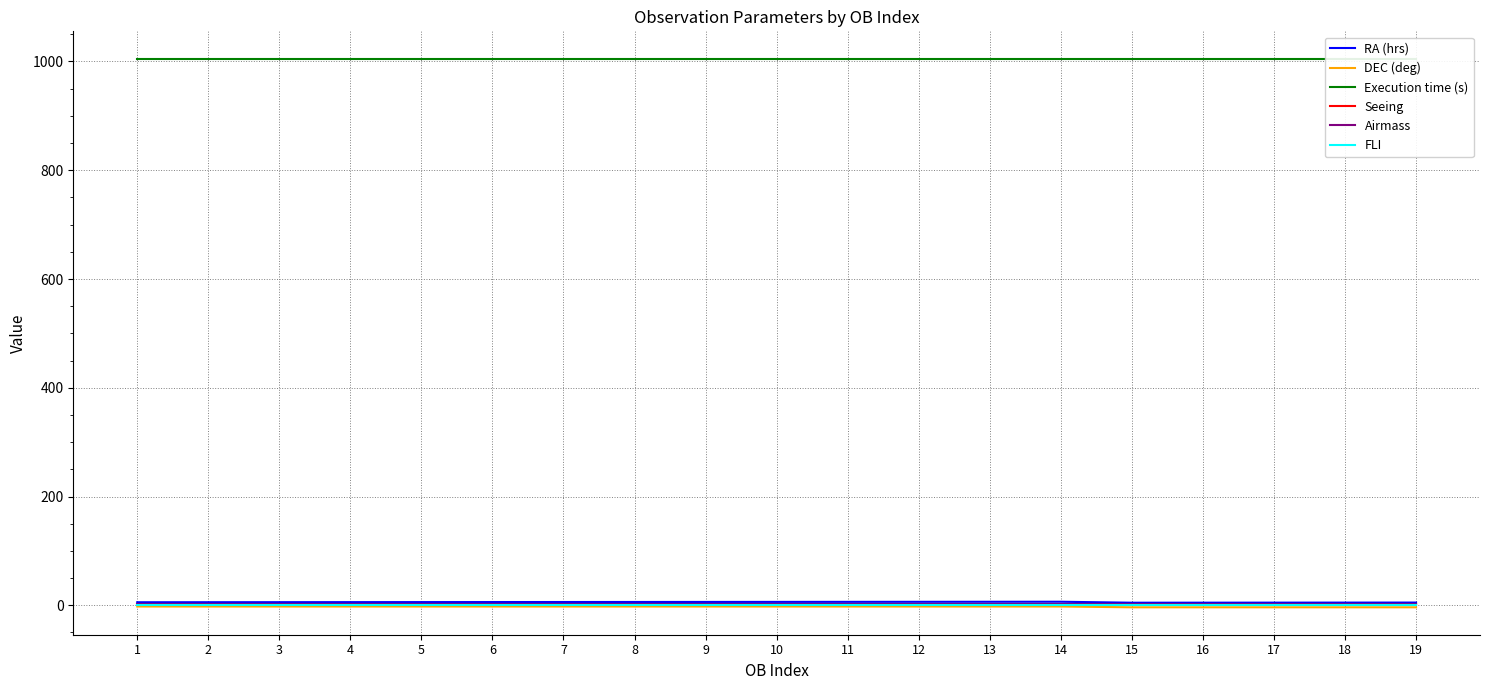

True or false: Seeing has more than 0 interior local peaks.

False